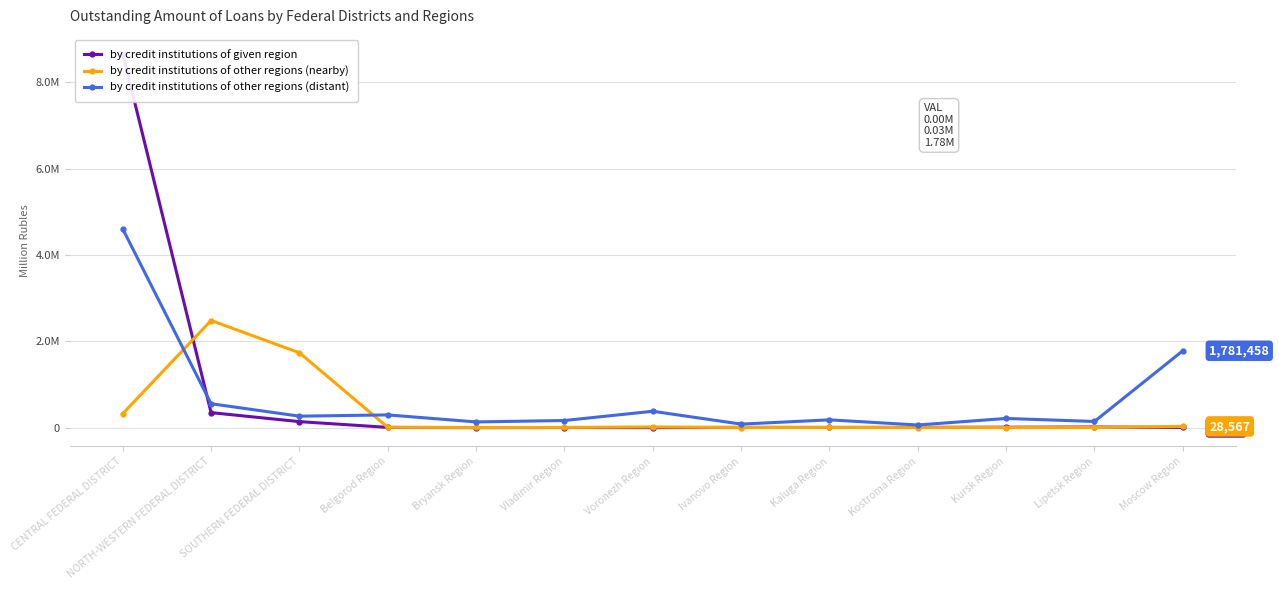

What is the approximate value of by credit institutions of given region at Kostroma Region, to the nearest 10?

7200